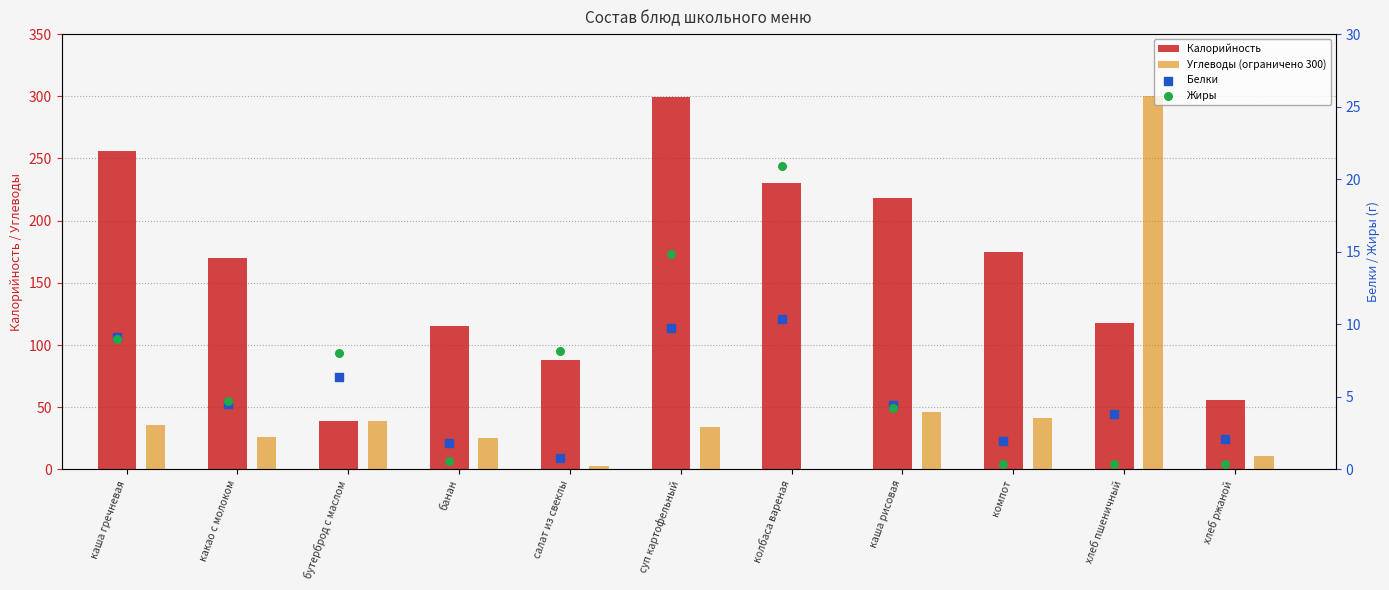

What are all the series names shown in the legend?

Калорийность, Углеводы (ограничено 300), Белки, Жиры